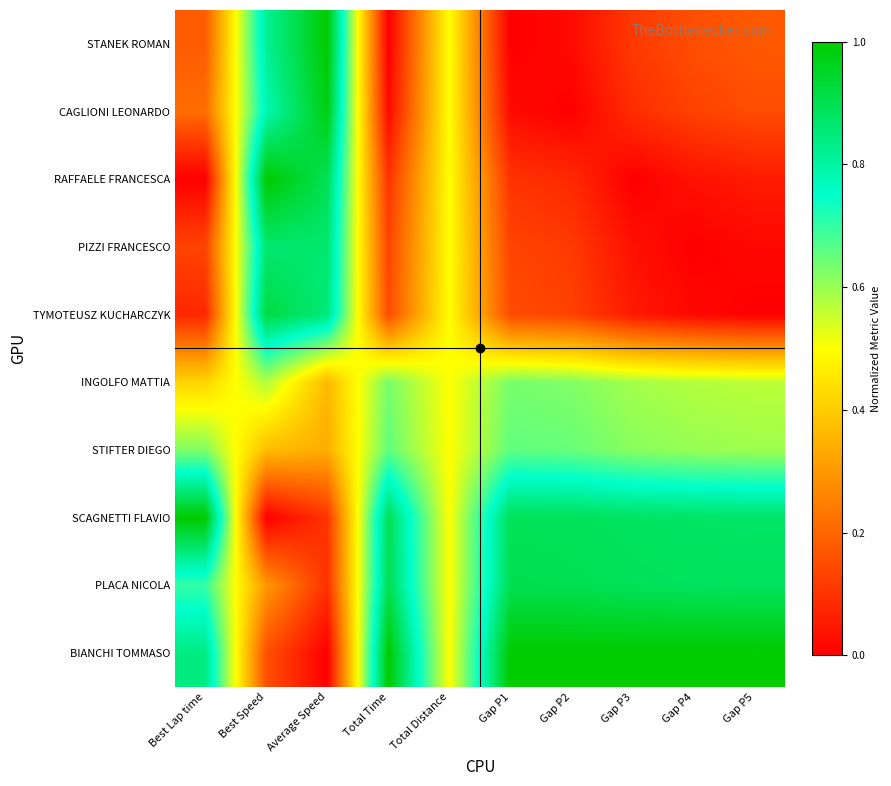

At which category is the sum across all series the highest?

Best Speed